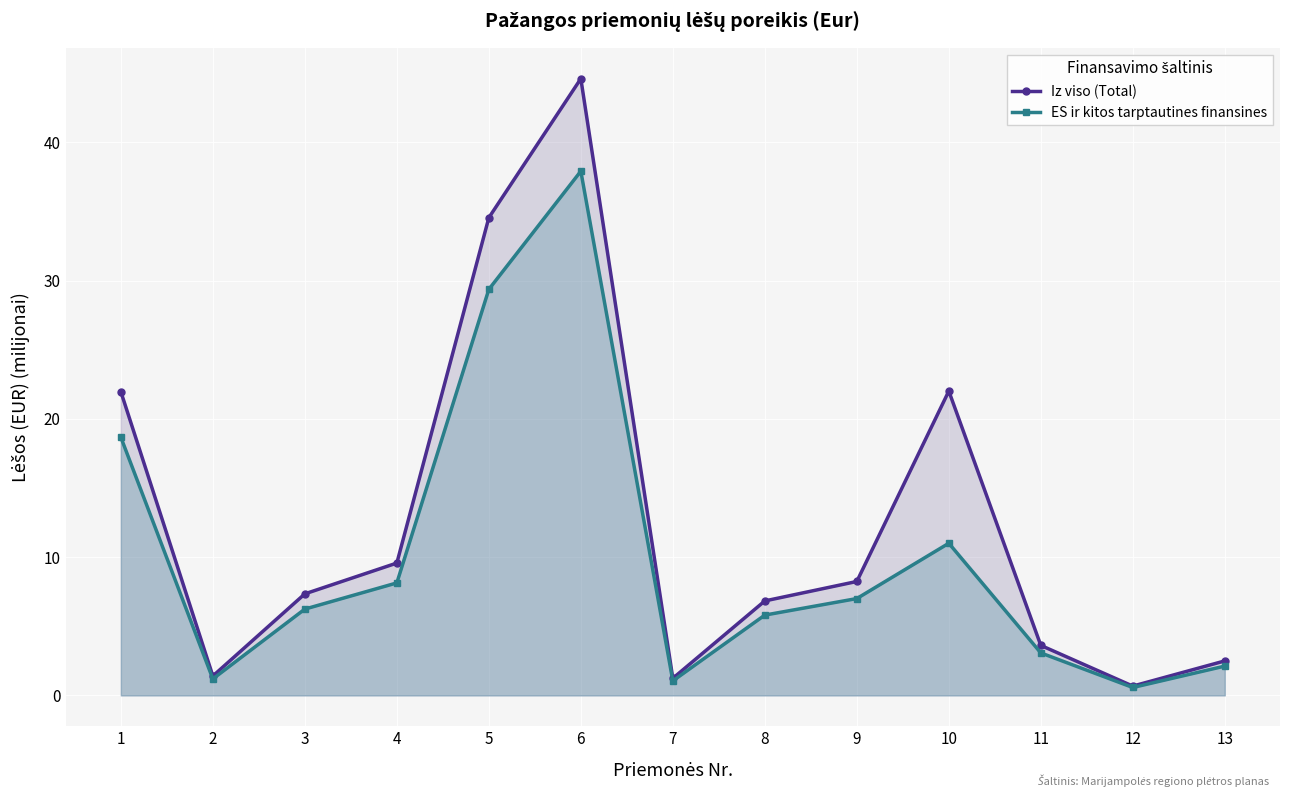

Which series has the largest range (max minus min)?

Iz viso (Total)